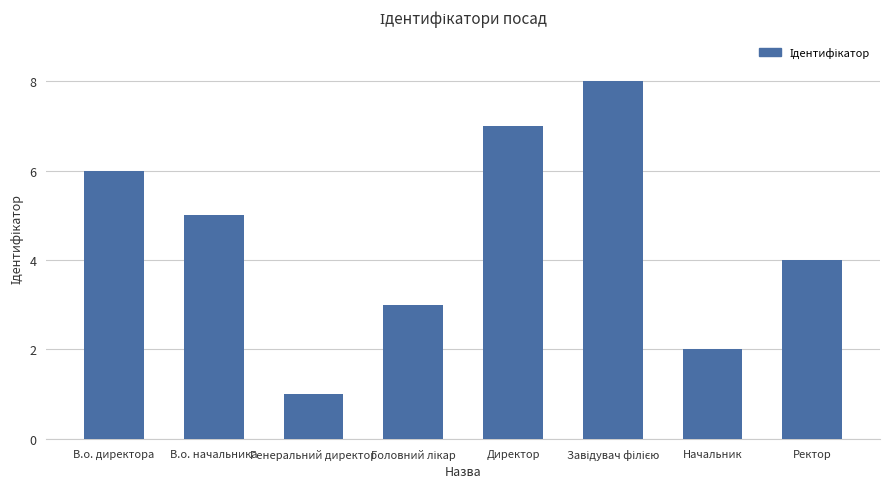

Between В.о. директора and Директор, which is larger?

Директор